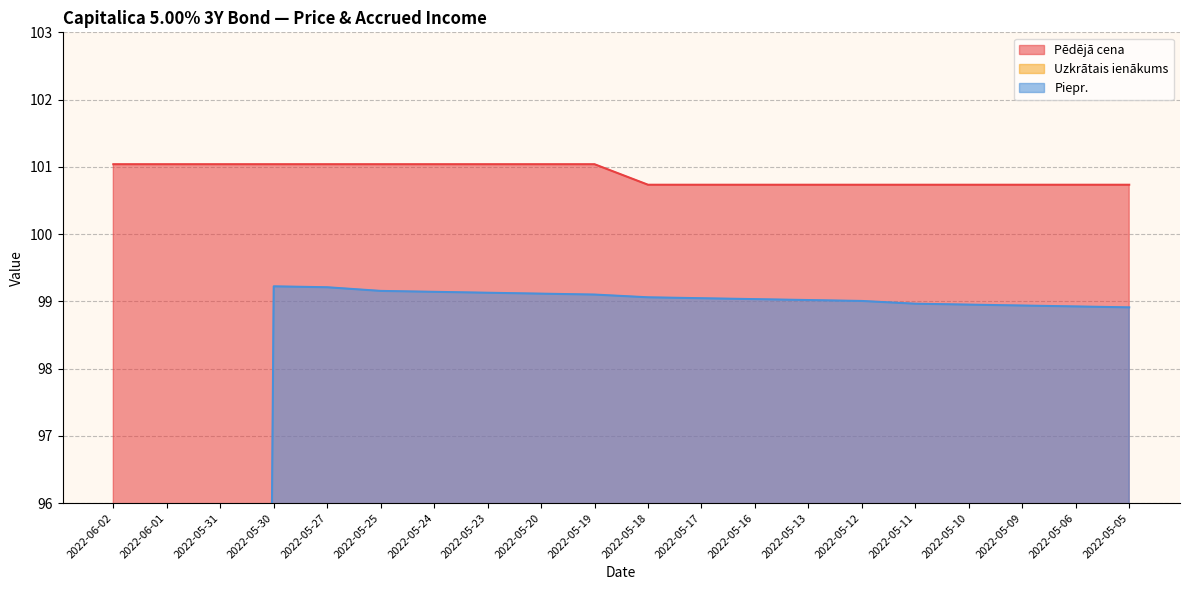

Between 2022-05-09 and 2022-05-23, which is larger?

2022-05-23